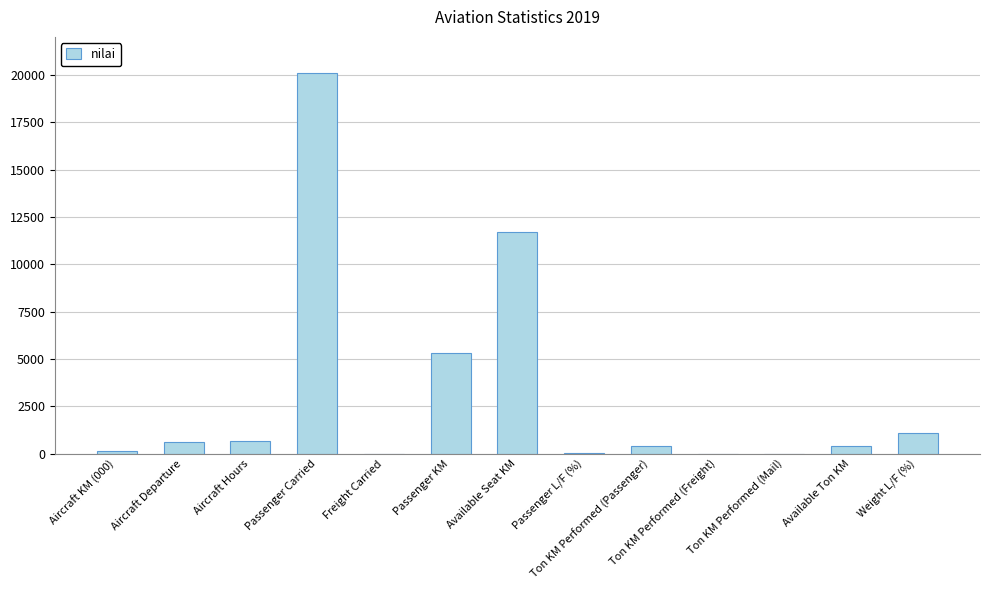

Is it true that the value at Weight L/F (%) is 1091?

True